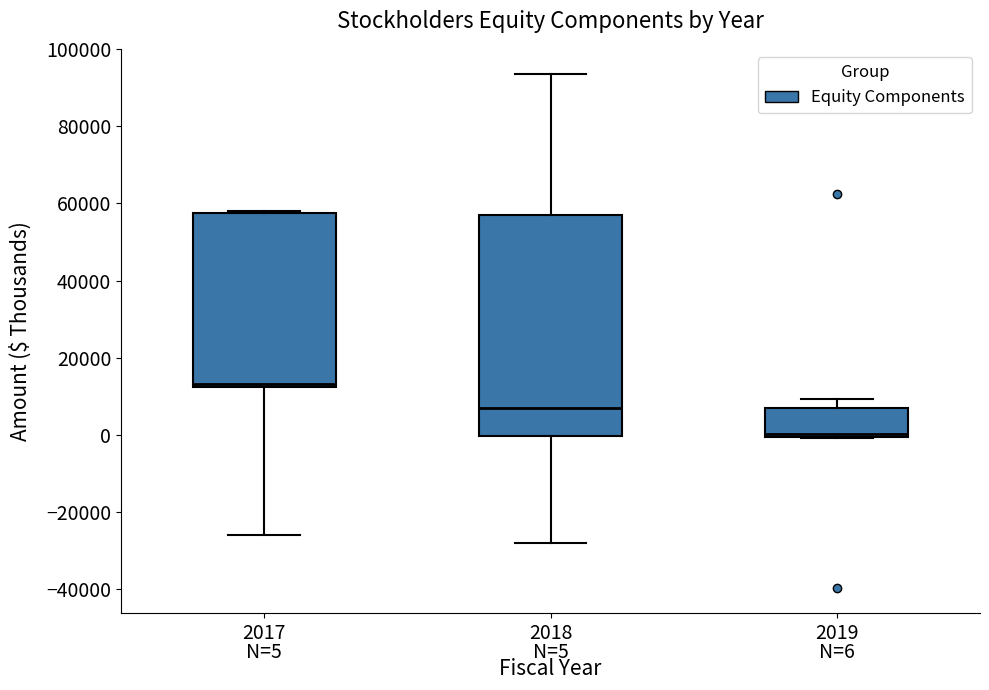

Which box's median line is the lowest?

2019